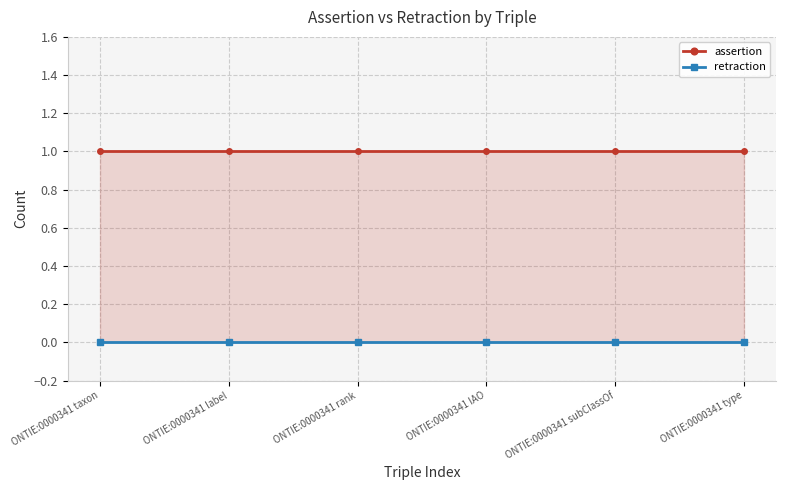

The value of assertion at ONTIE:0000341 type is 1. True or false?

True